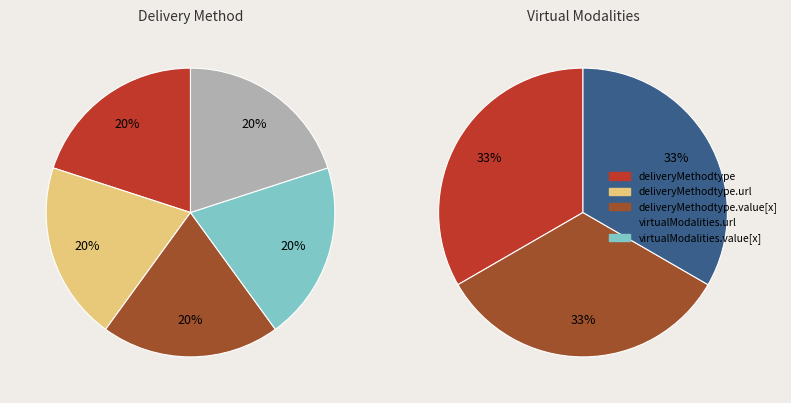

Approximately how many times larger is the value at Extension.extension:virtualModalities.value[x] compared to Extension.extension:deliveryMethodtype.url?

1.0